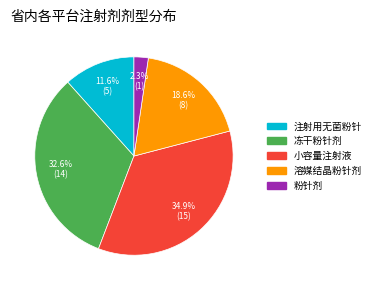

Is there any slice that represents more than half of the pie?

No